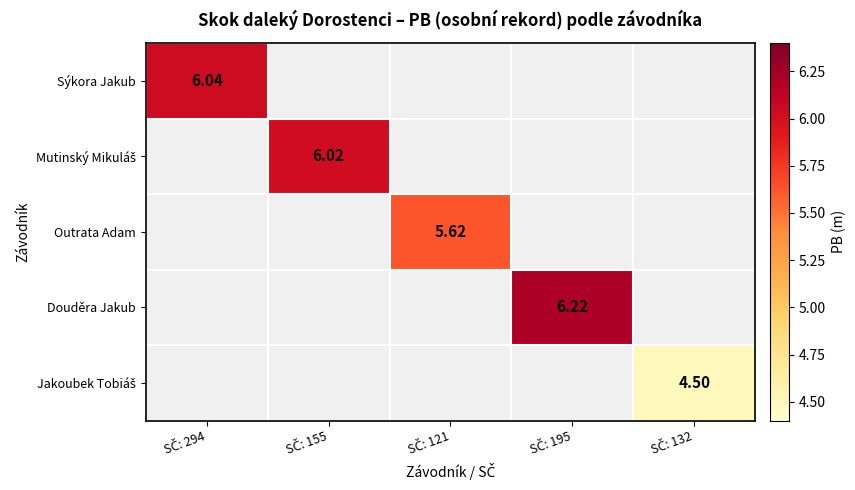

The value of Sýkora Jakub at SČ: 294 is 6.0. True or false?

True